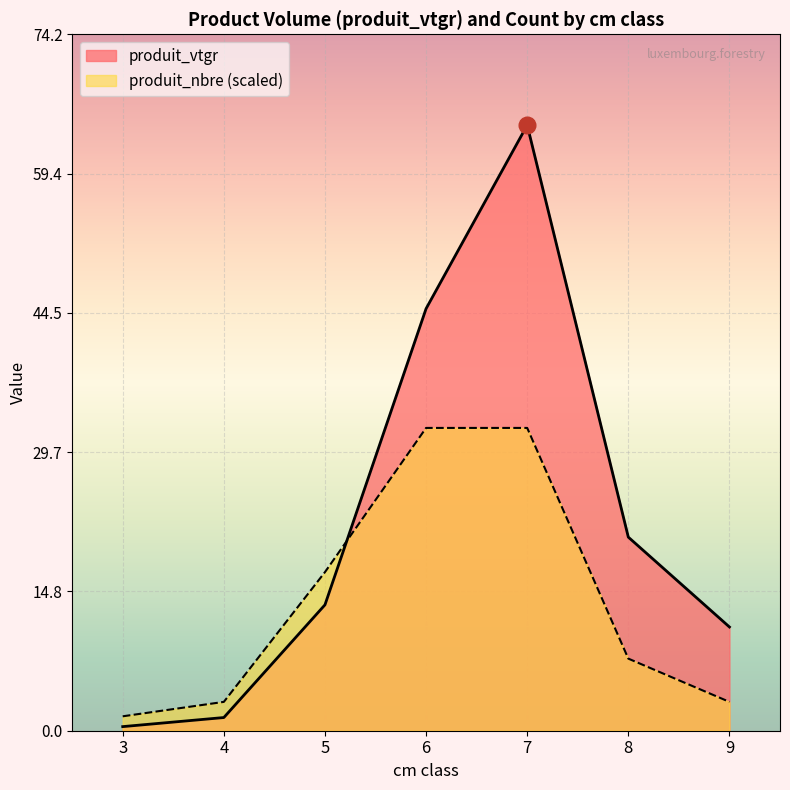

Where is produit_nbre (scaled) nearest to the value 16?

5